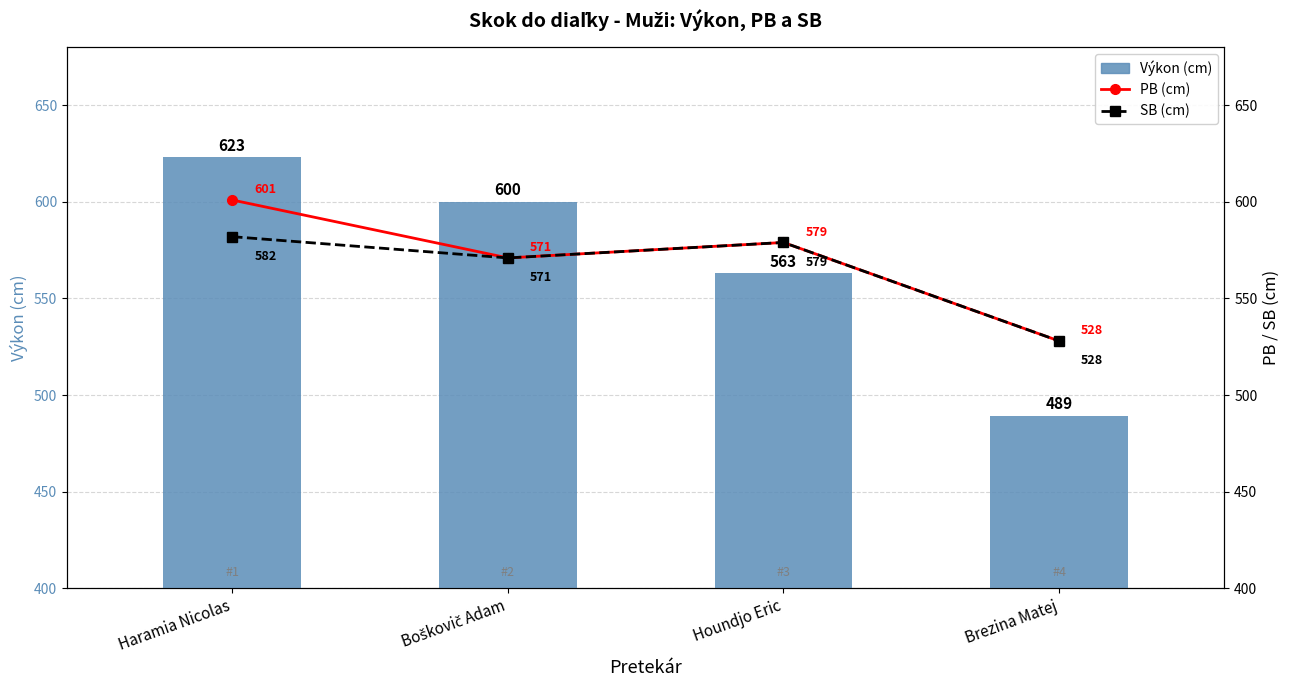

Is the value of PB (cm) at Haramia Nicolas greater than the value of Výkon (cm) at Houndjo Eric?

Yes